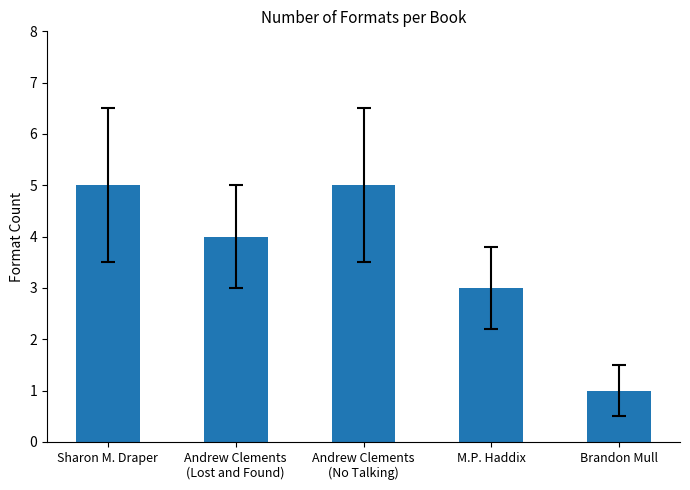

Between Andrew Clements
(Lost and Found) and Brandon Mull, which is larger?

Andrew Clements
(Lost and Found)